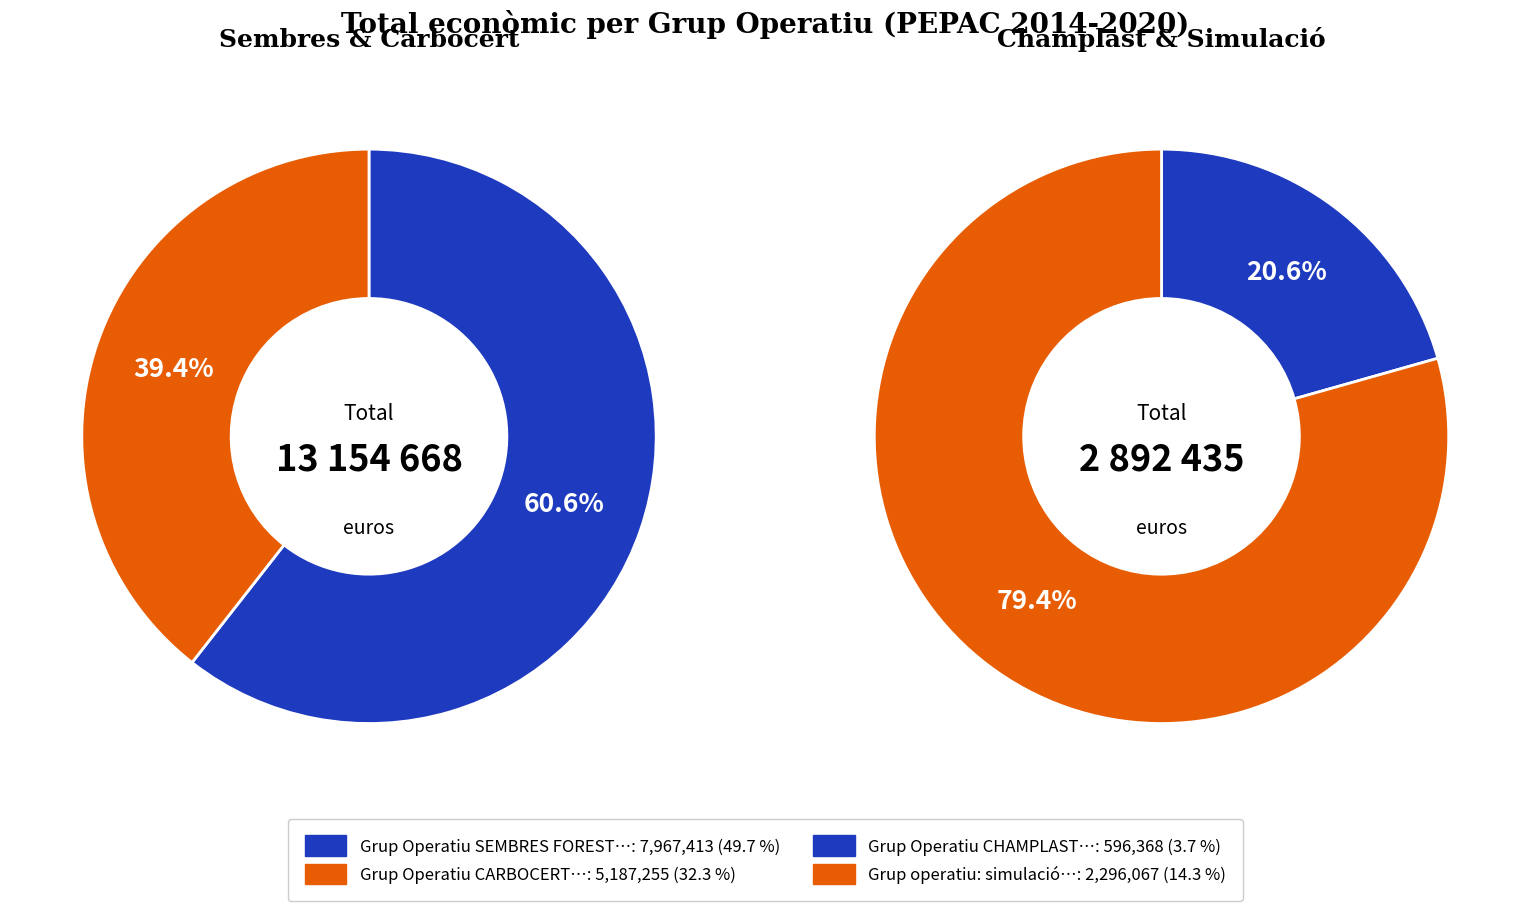

To the nearest percent, what portion does Grup operatiu: simulació represent?

14%